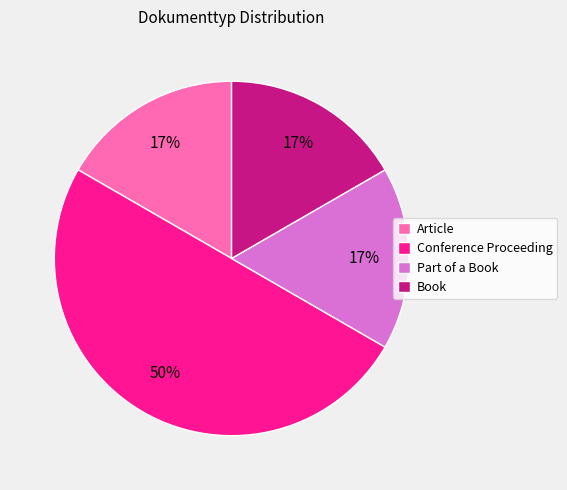

To the nearest percent, what is the difference between the largest and smallest slice percentages?

33%